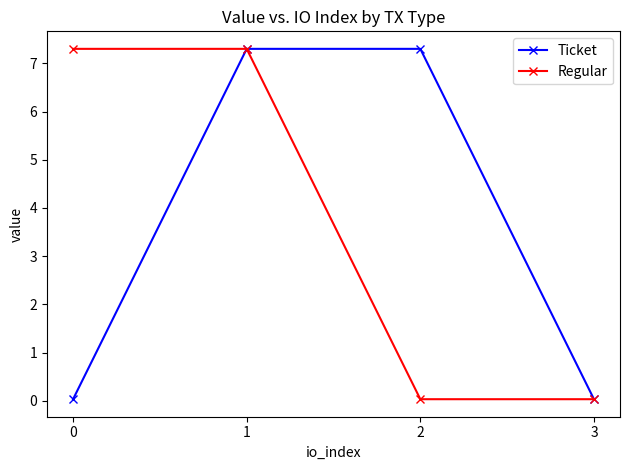

At how many categories does at least one series exceed 6?

3